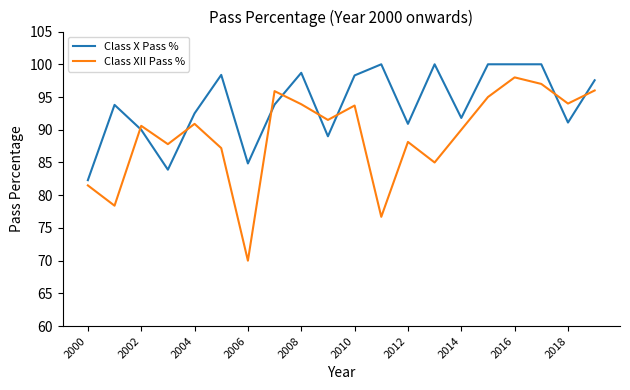

What is the difference between the maximum and minimum values in the Class XII Pass % series?

28.0